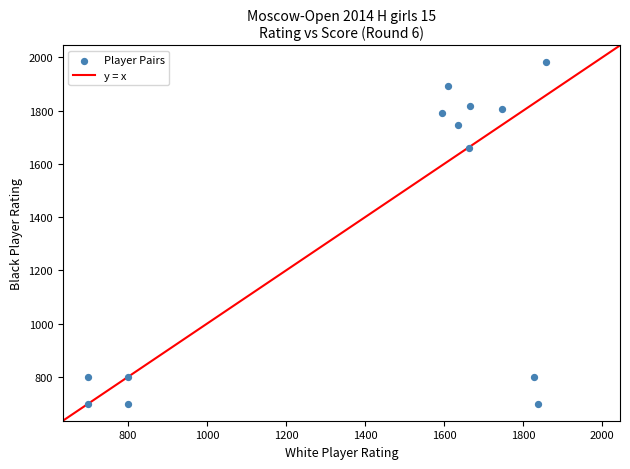

What is the range of X values (max minus min)?

1157